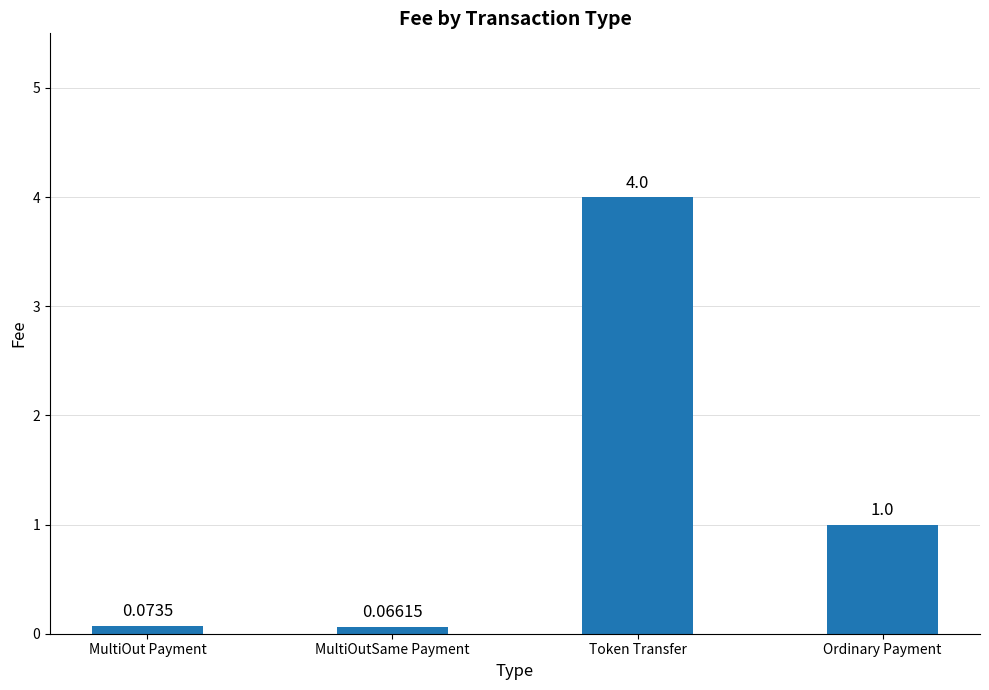

Between Token Transfer and Ordinary Payment, which is larger?

Token Transfer